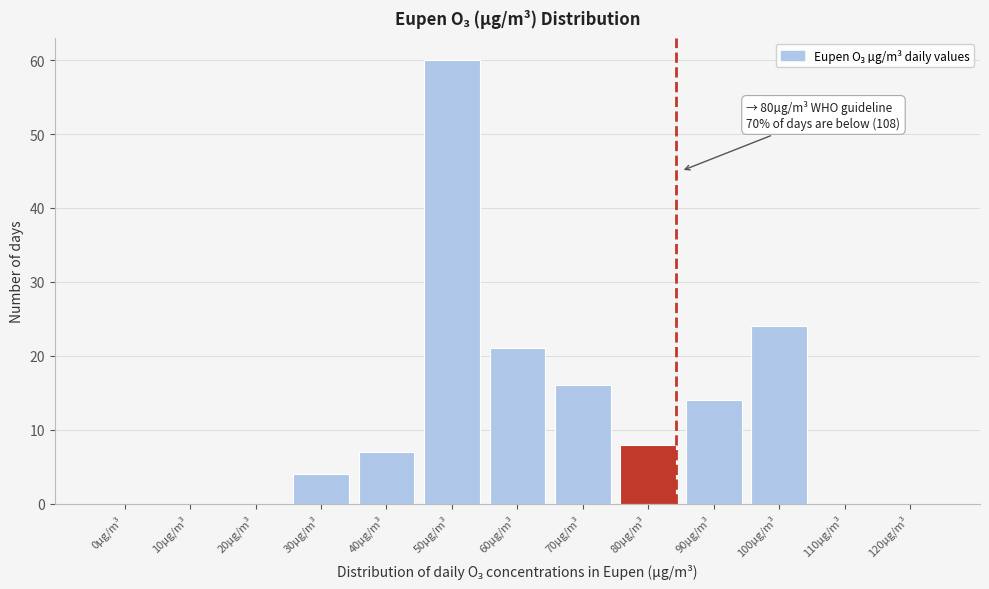

Reading left to right, extract all data points from this chart.

0µg/m³=0	10µg/m³=0	20µg/m³=0	30µg/m³=4	40µg/m³=7	50µg/m³=60	60µg/m³=21	70µg/m³=16	80µg/m³=8	90µg/m³=14	100µg/m³=24	110µg/m³=0	120µg/m³=0